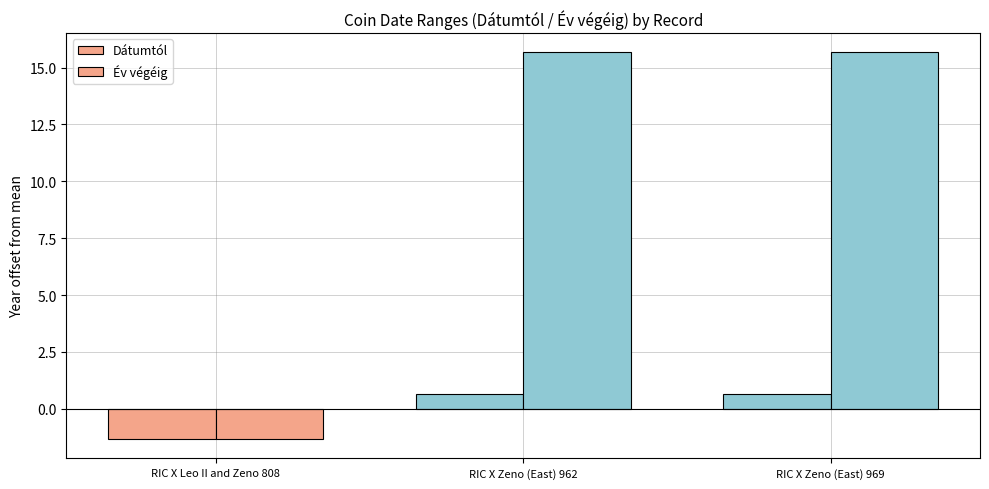

What position from the right is RIC X Zeno (East) 962?

2